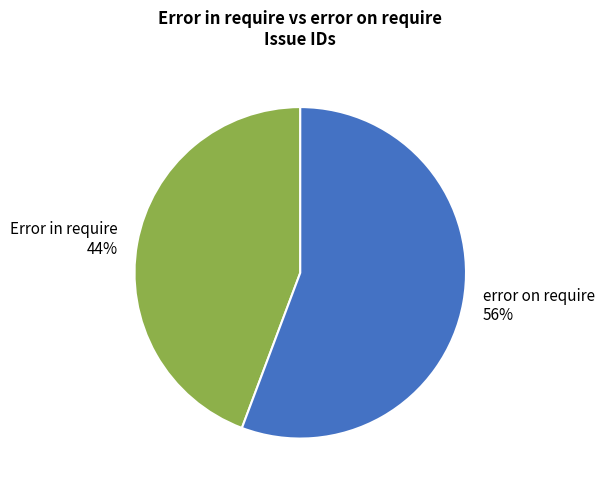

Rank the categories by value from lowest to highest.

Error in require, error on require